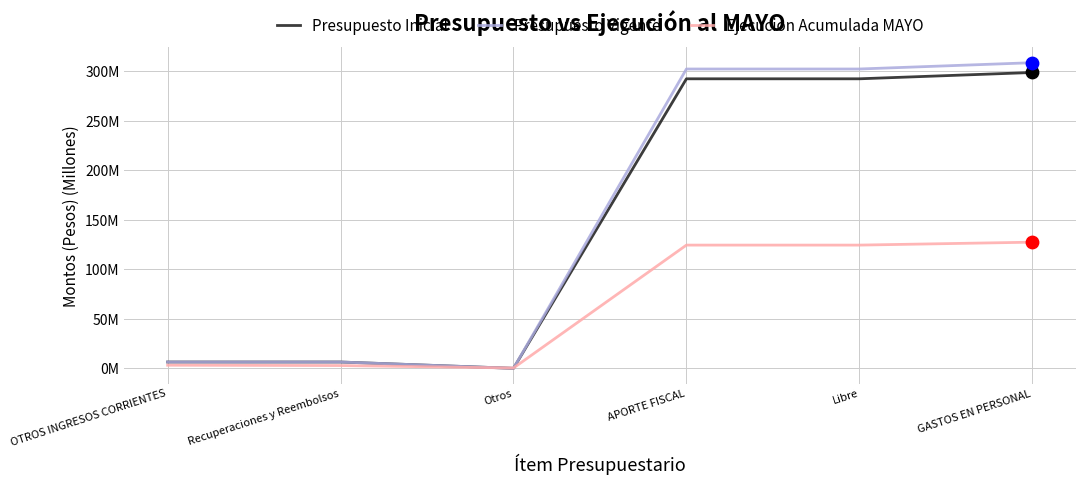

What are all the series names shown in the legend?

Presupuesto Inicial, Presupuesto Vigente, Ejecucion Acumulada MAYO